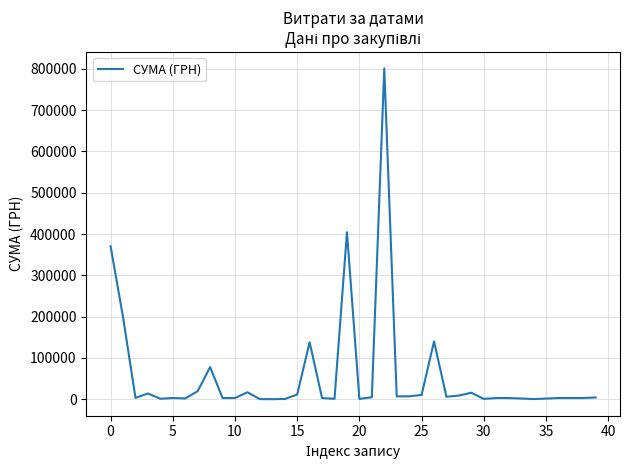

What is the maximum value shown in the chart?

801186.4